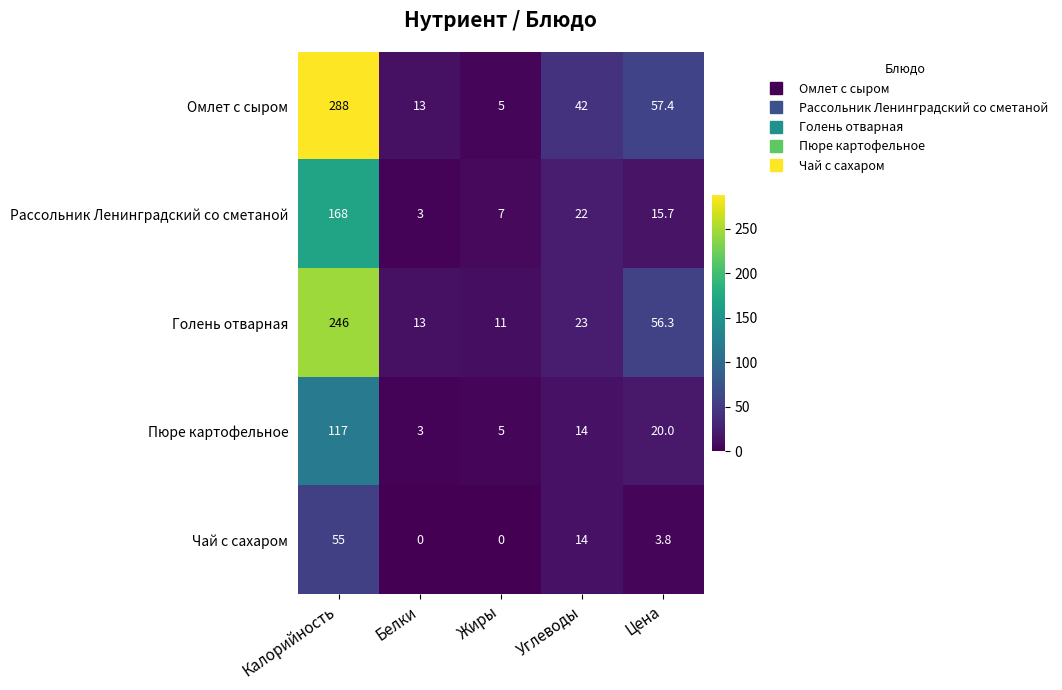

The value of Пюре картофельное at Жиры is 1.6. True or false?

False